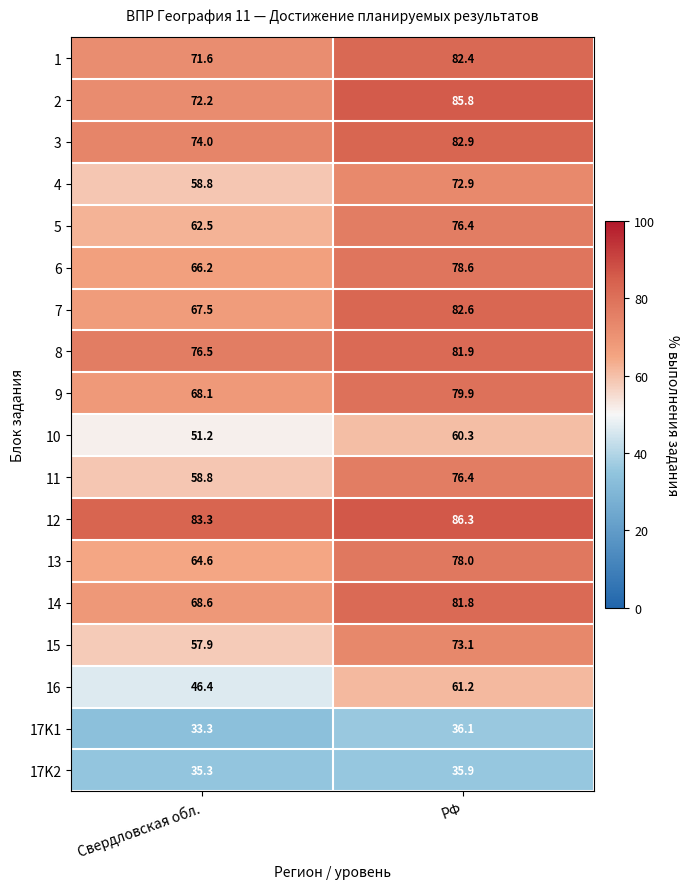

The value of 6 at РФ is 78.6. True or false?

True